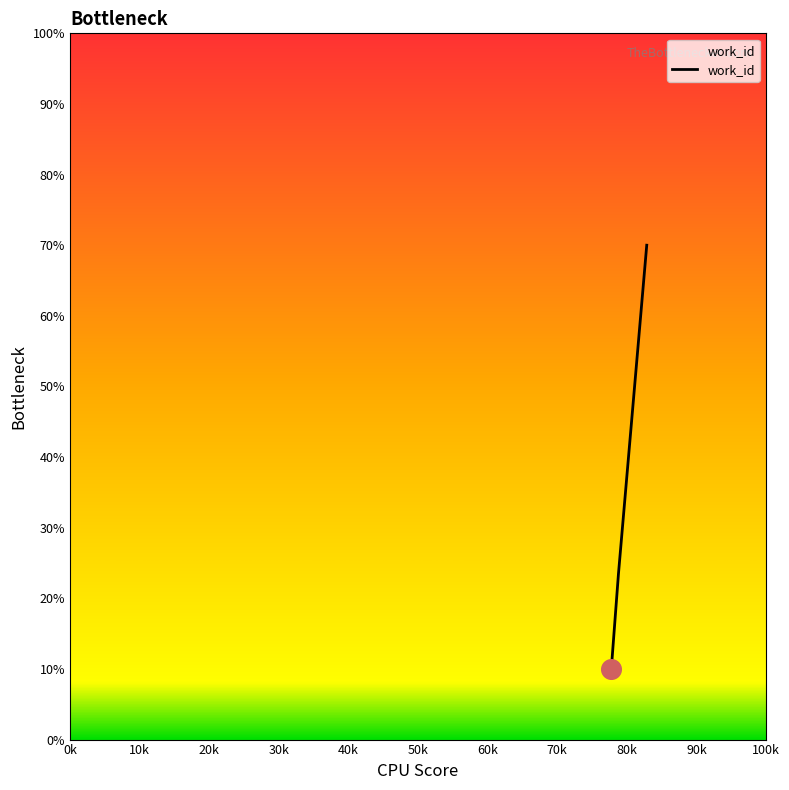

What is the maximum value shown in the chart?

70.0